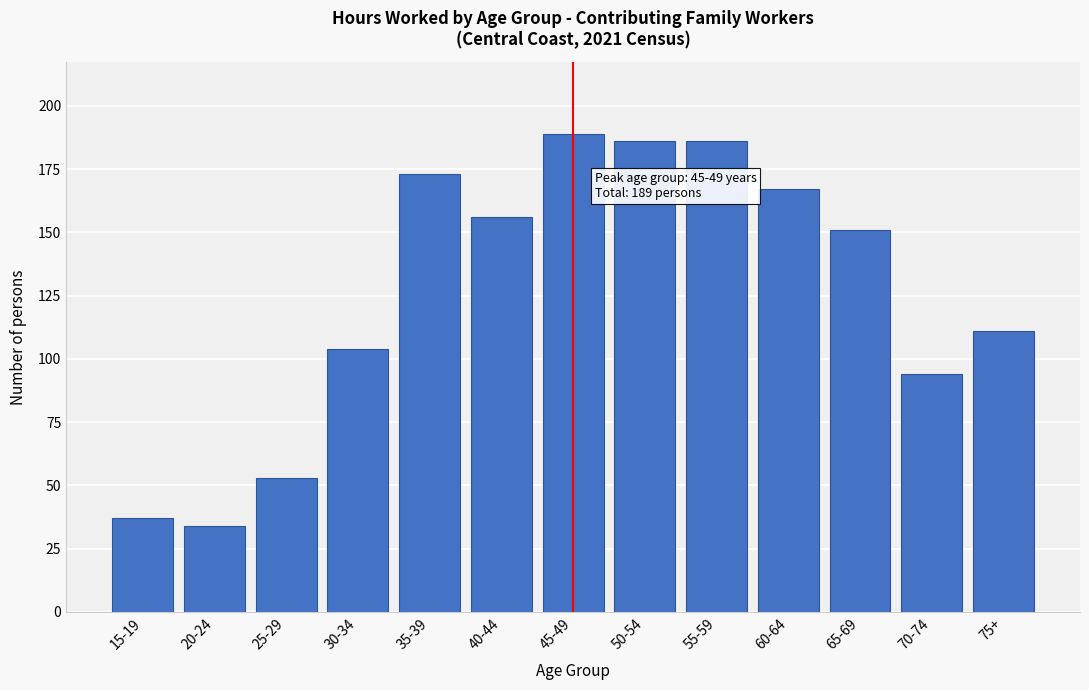

Reading left to right, what are all the values shown in this chart?

37	34	53	104	173	156	189	186	186	167	151	94	111